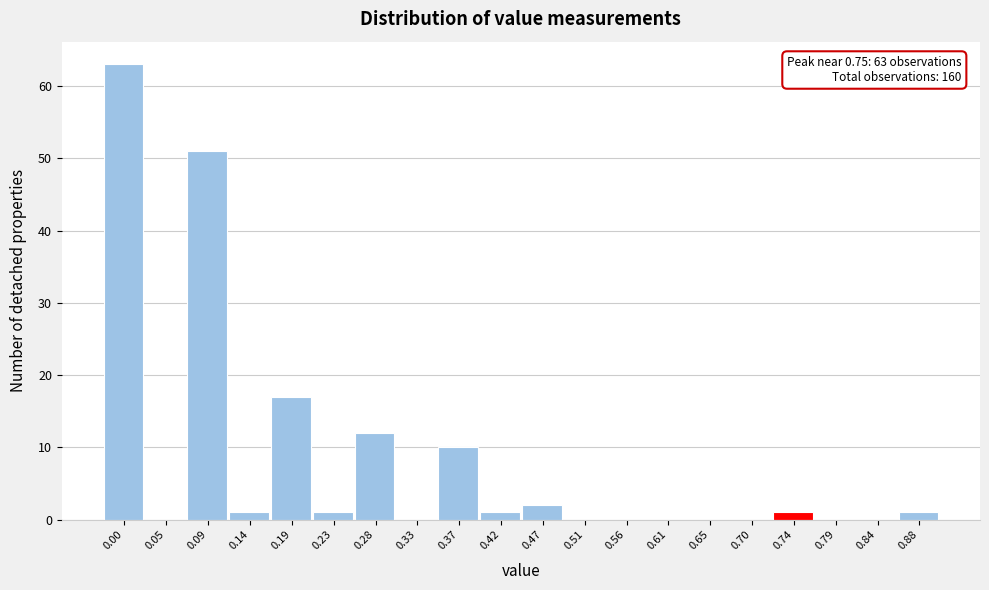

Reading right to left, transcribe all the data shown in this chart.

0.88=1	0.84=0	0.79=0	0.74=1	0.70=0	0.65=0	0.61=0	0.56=0	0.51=0	0.47=2	0.42=1	0.37=10	0.33=0	0.28=12	0.23=1	0.19=17	0.14=1	0.09=51	0.05=0	0.00=63